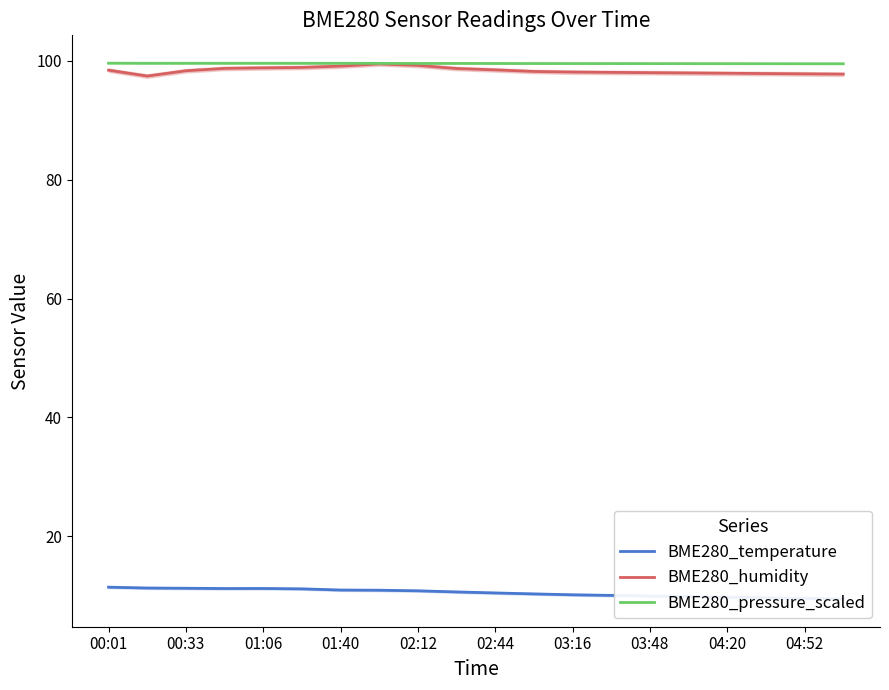

True or false: BME280_temperature and BME280_pressure_scaled intersect in this chart.

False